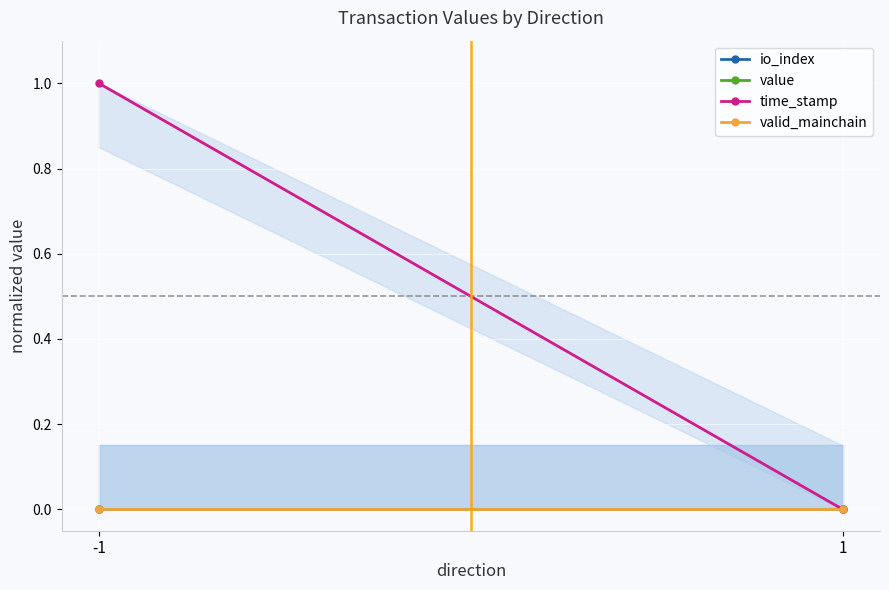

Count the number of data series in this chart.

4